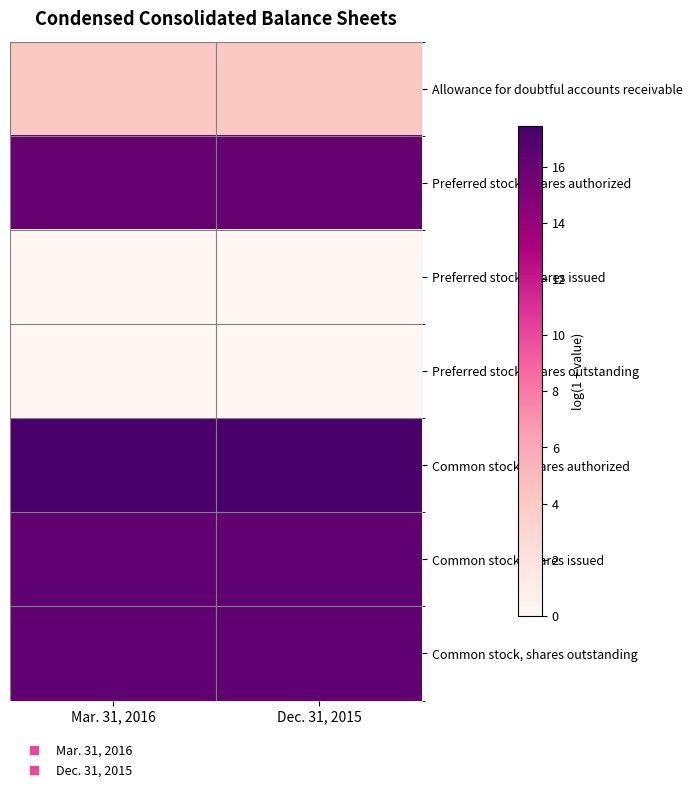

At Mar. 31, 2016, list the series in order from smallest to largest.

Preferred stock, shares issued, Preferred stock, shares outstanding, Allowance for doubtful accounts receivable, Preferred stock, shares authorized, Common stock, shares issued, Common stock, shares outstanding, Common stock, shares authorized